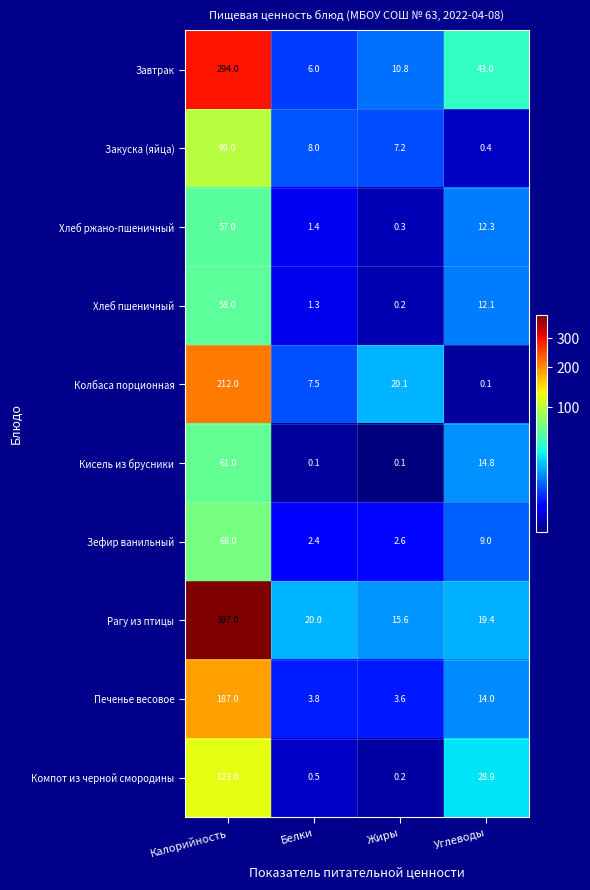

True or false: Зефир ванильный has a value of 13.2 at Углеводы.

False